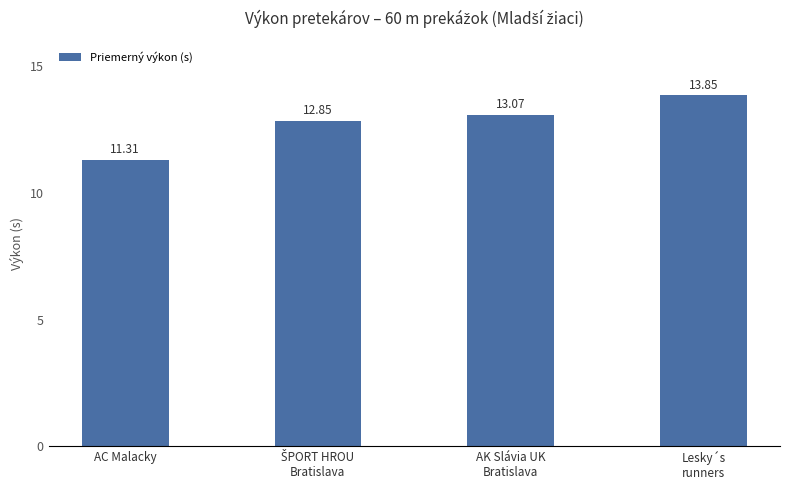

Which label corresponds to the smallest value in the chart?

AC Malacky